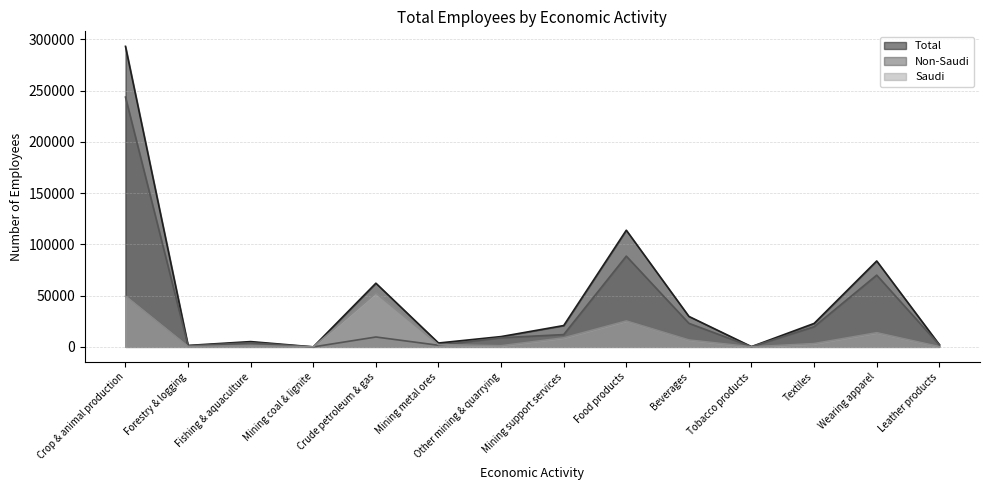

How many data points in Non-Saudi are above 9660?

6